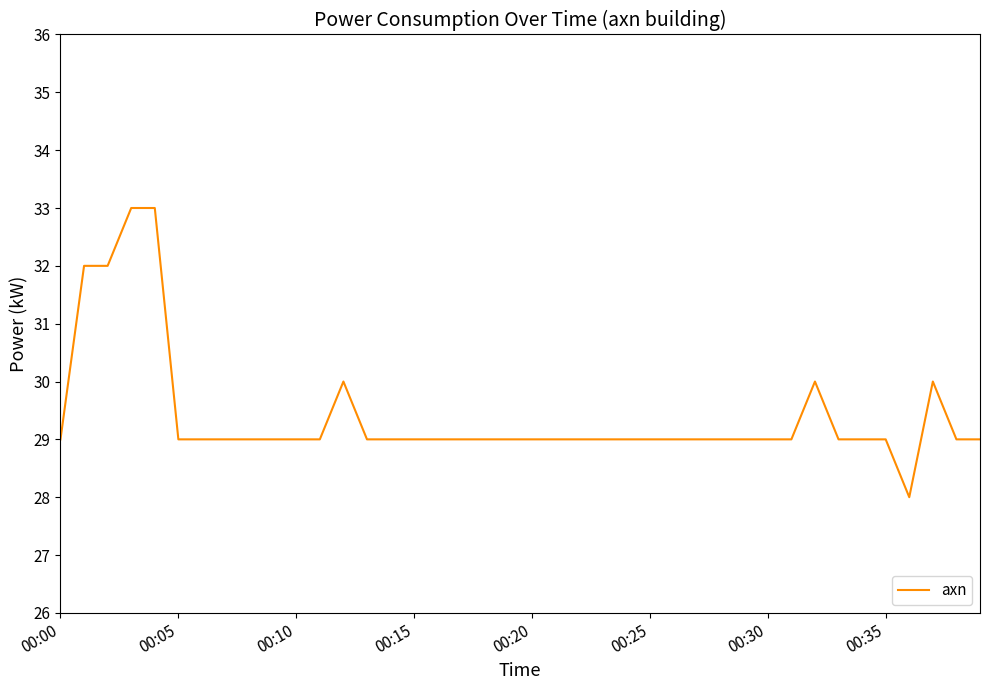

What is the difference between the maximum and minimum values?

5